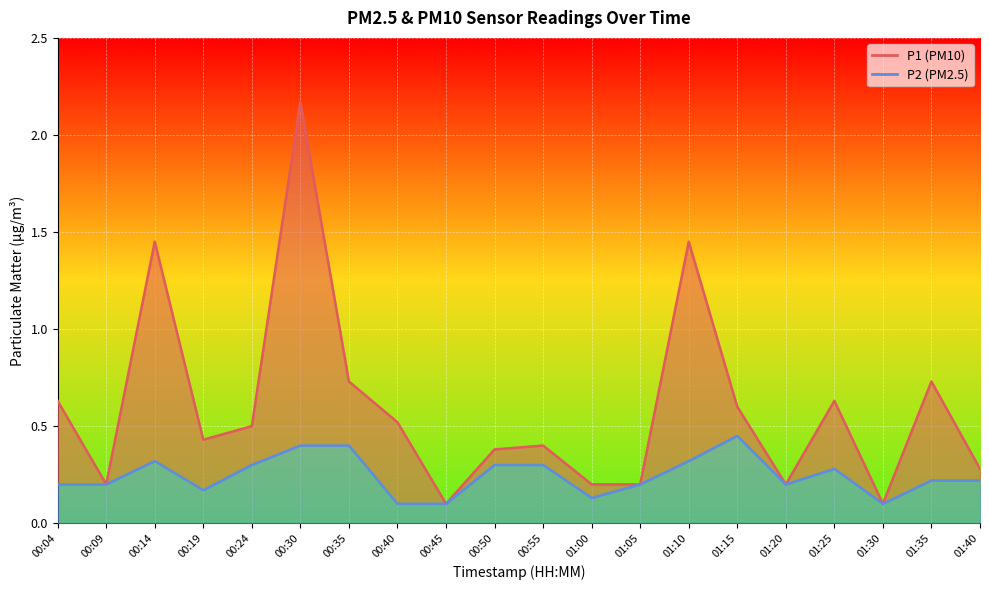

At 01:15, list the series in order from largest to smallest.

P1, P2